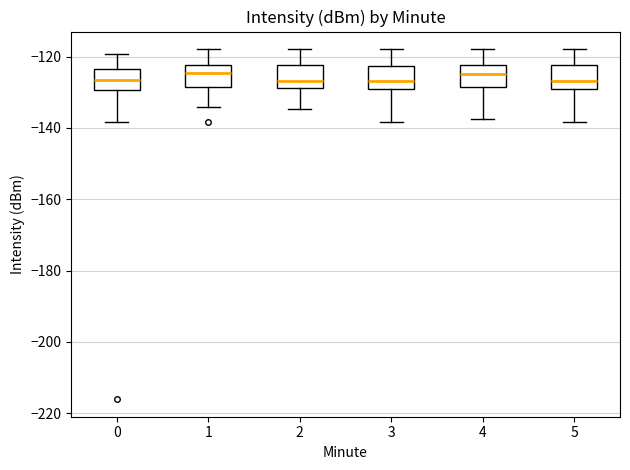

Where does the median line of the box at x = 4 sit on the y-axis? The values are not printed on the chart, so give them approximately, as read against the axis.

-124